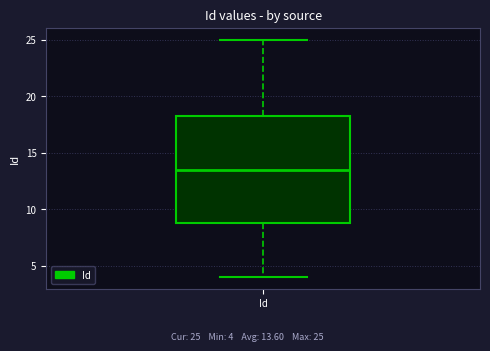

Transcribe this box plot: give where the median line is, the range the box spans, and where the two whiskers end, as read against the y-axis. The values are not printed on the chart, so give them approximately, as read against the axis.

median 13.5, box 9.0 to 18.5, whiskers 4.0 to 25.0